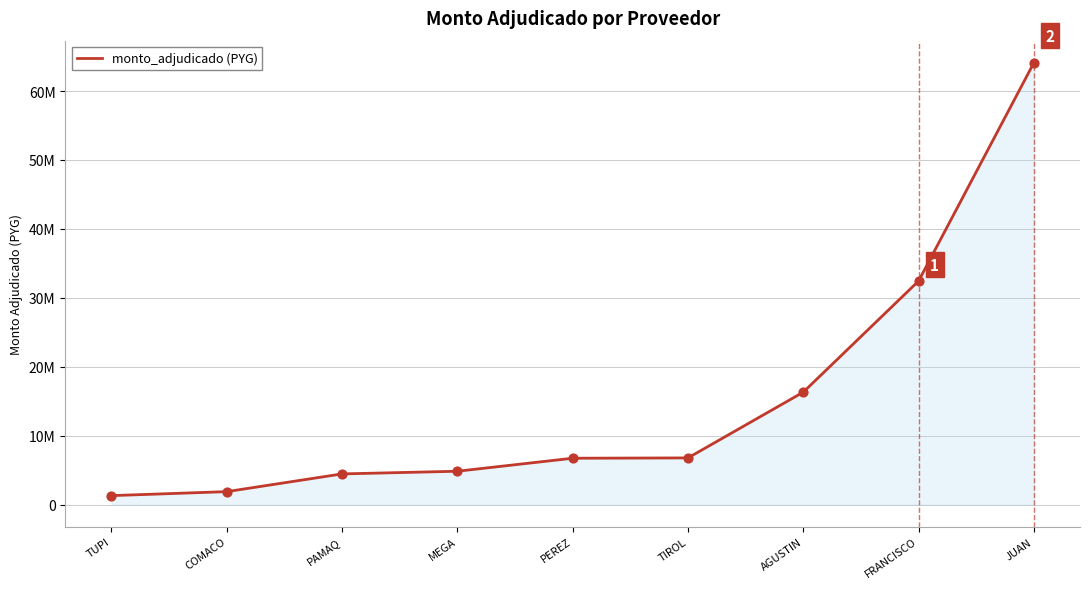

What is the change in value from FRANCISCO to JUAN?

+31665000